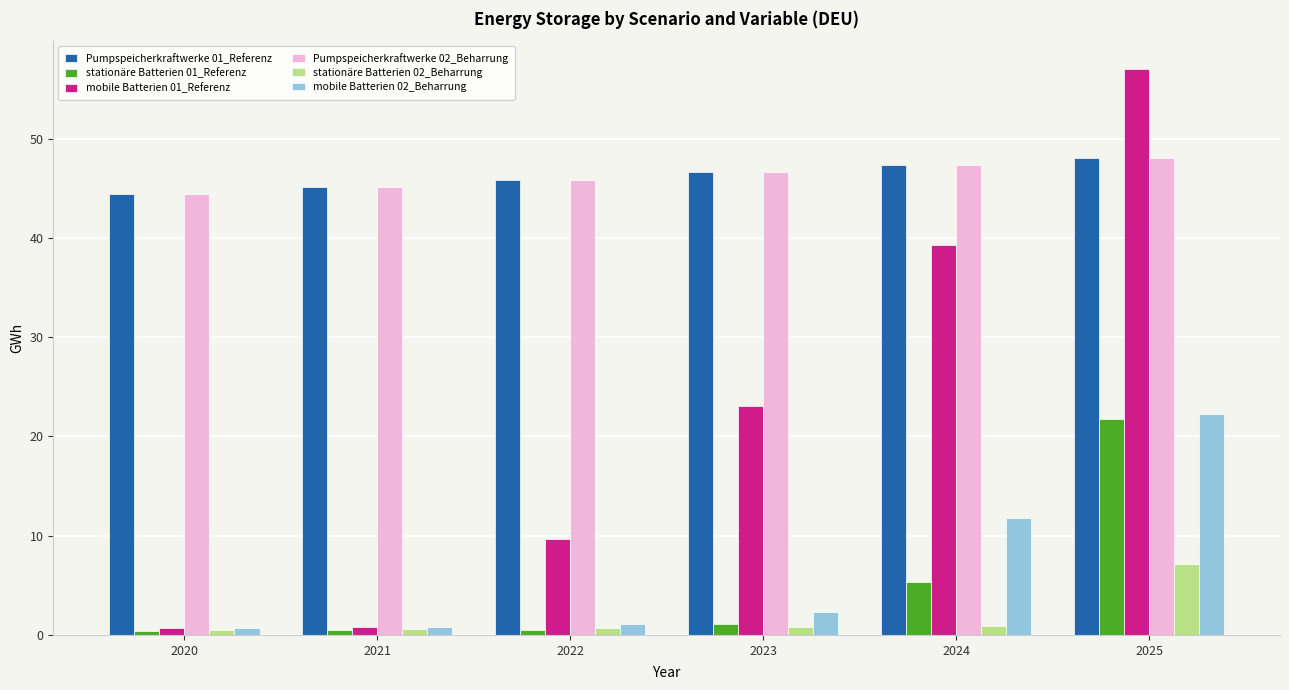

At which category is the sum across all series the highest?

2025